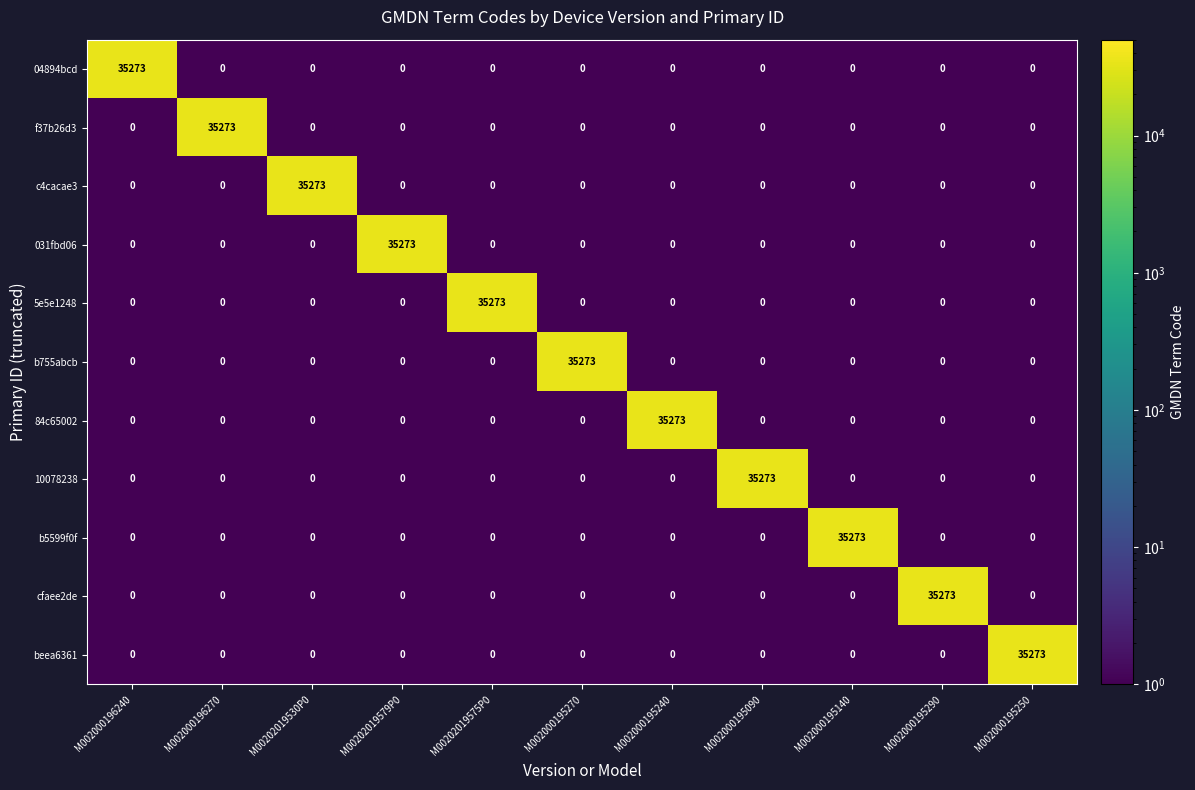

What is the total value across all series at M00202019579P0?

35273